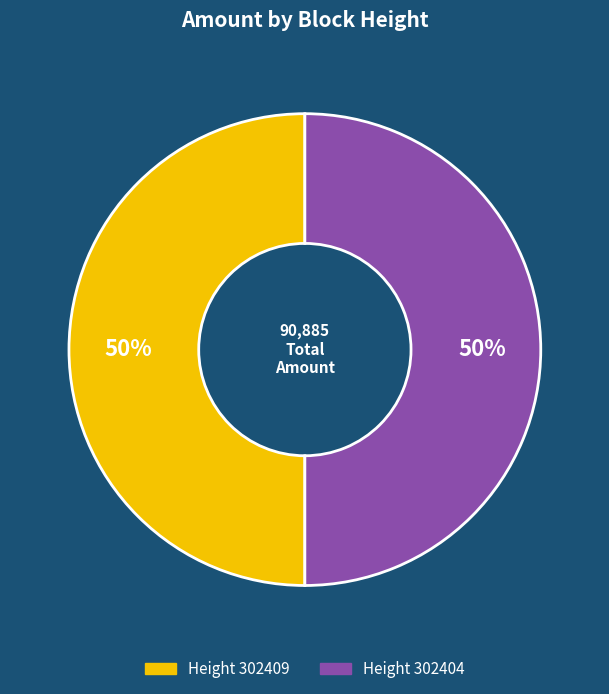

To the nearest percent, what is the average slice percentage?

50%